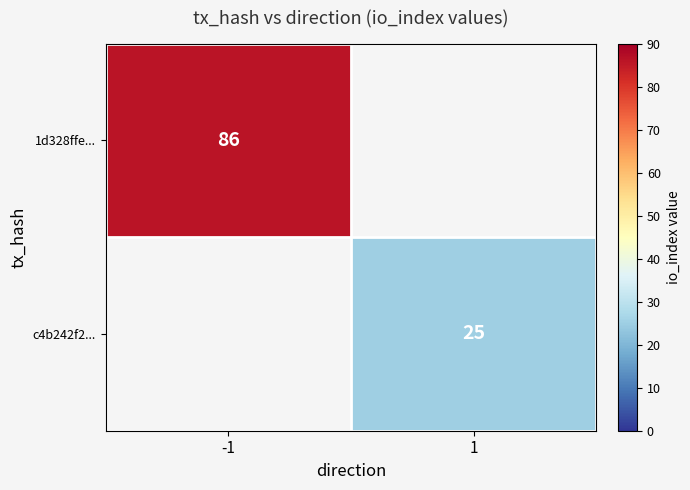

Is it true that 1d328ffe... equals 86 at -1?

True